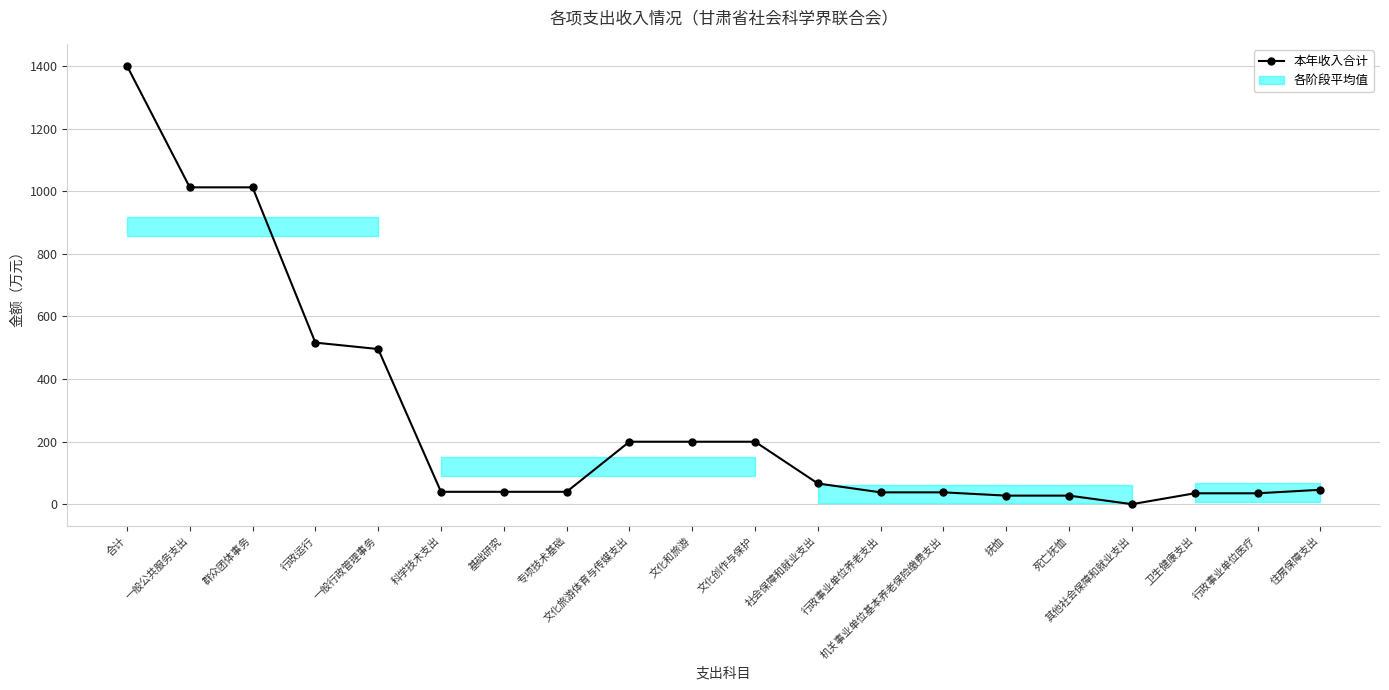

What is the difference between the maximum and minimum values?

1400.3